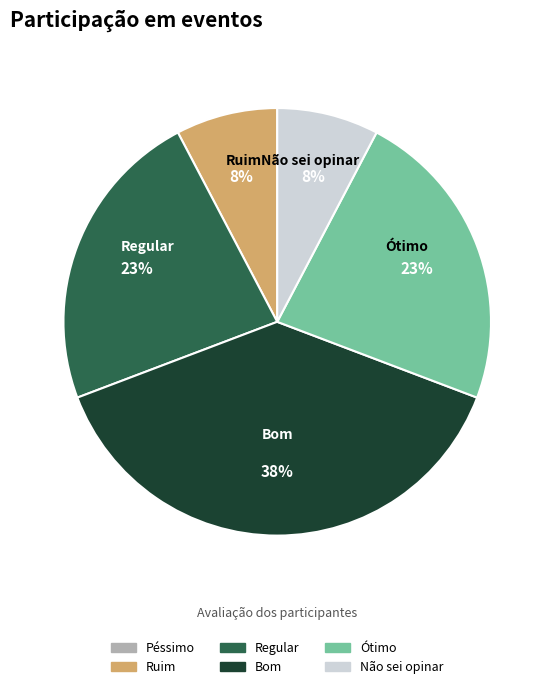

To the nearest percent, what is the combined percentage of Regular and Não sei opinar?

31%